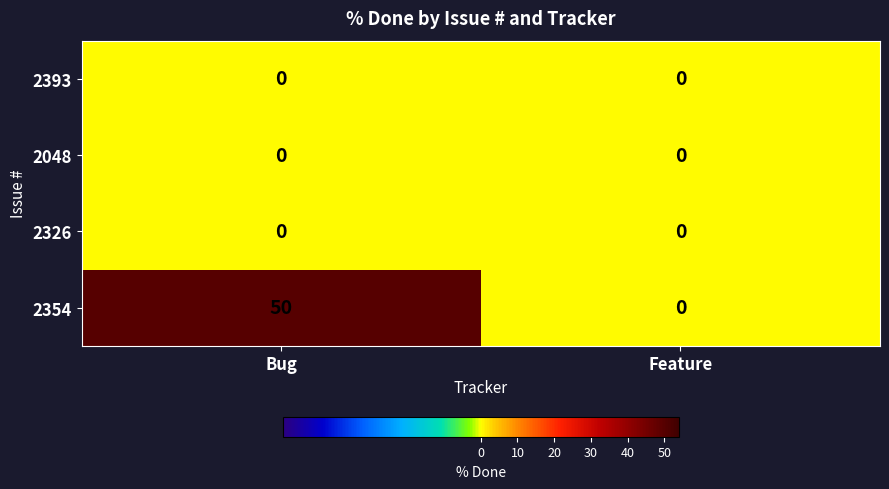

At which category is the sum across all series the highest?

Bug